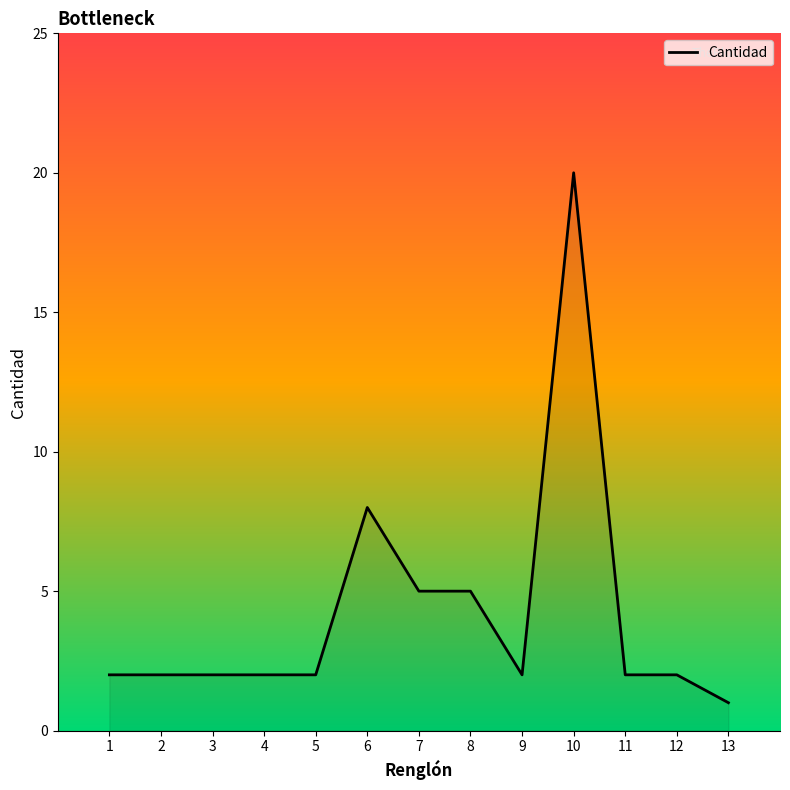

What is the sum of all values?

55